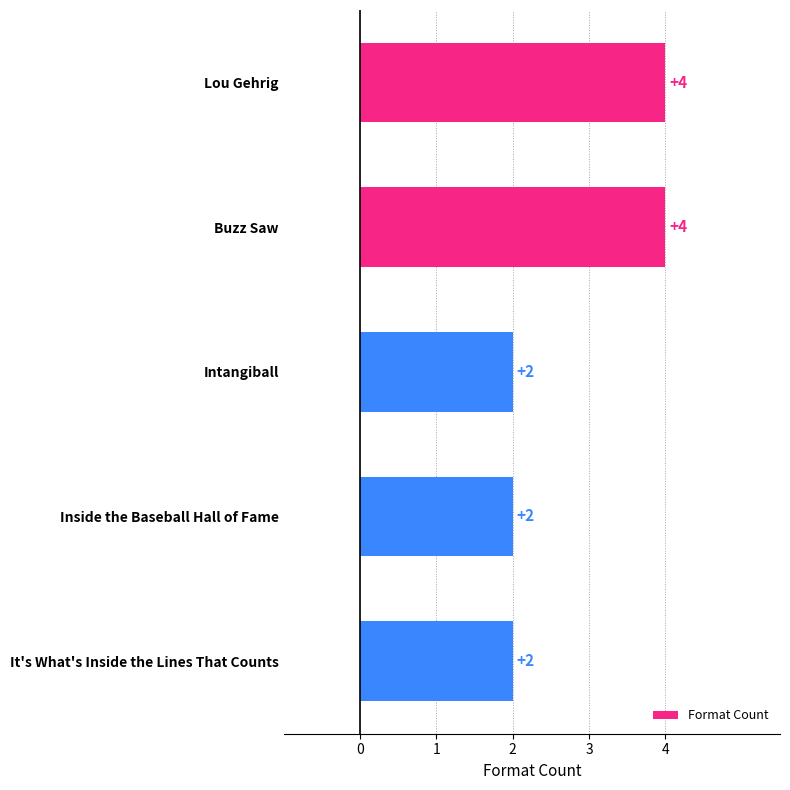

What is the greatest value displayed?

4